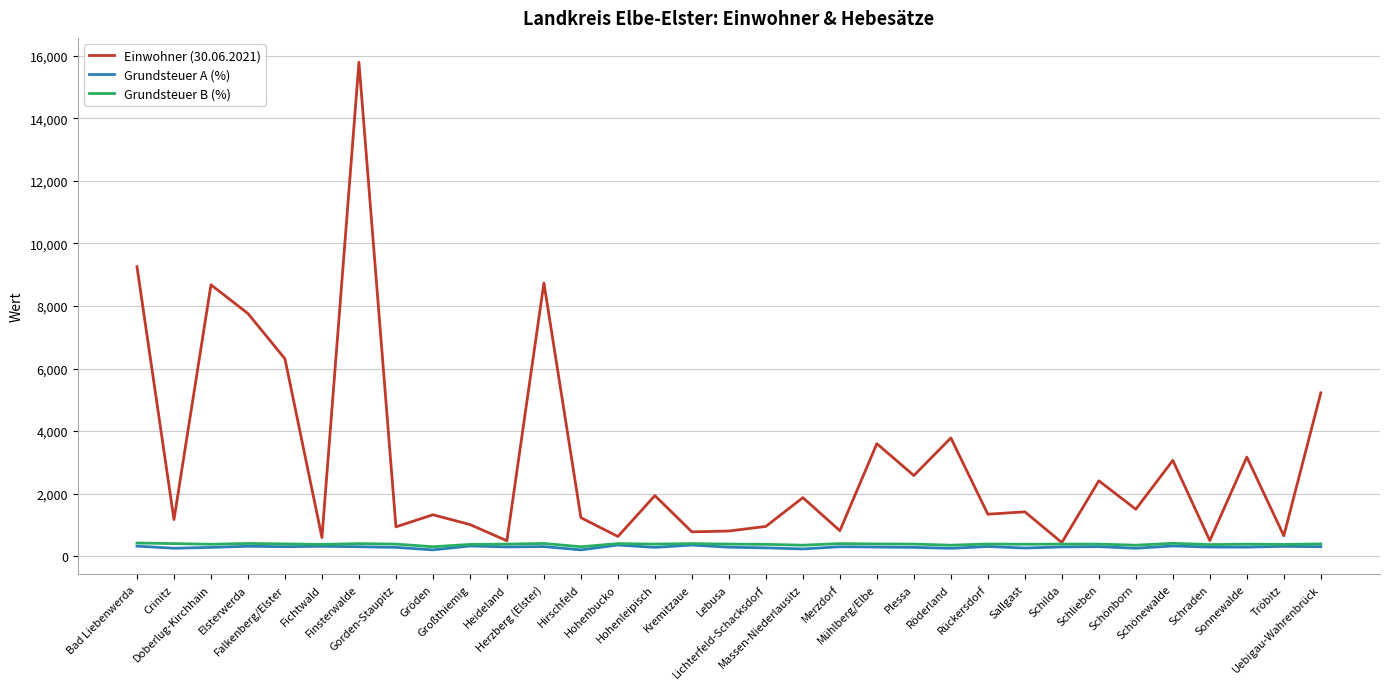

What is the maximum value shown in the chart?

15794